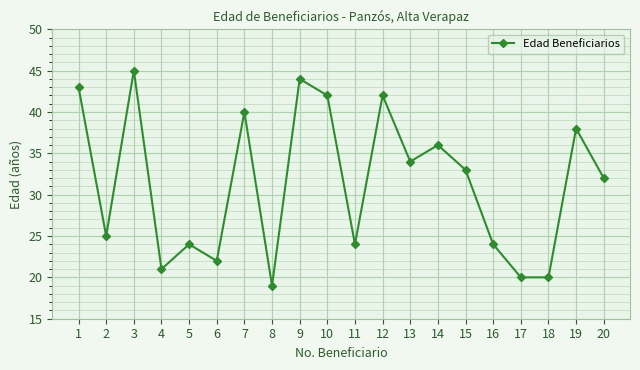

Does the chart display data point markers on the line(s)?

Yes